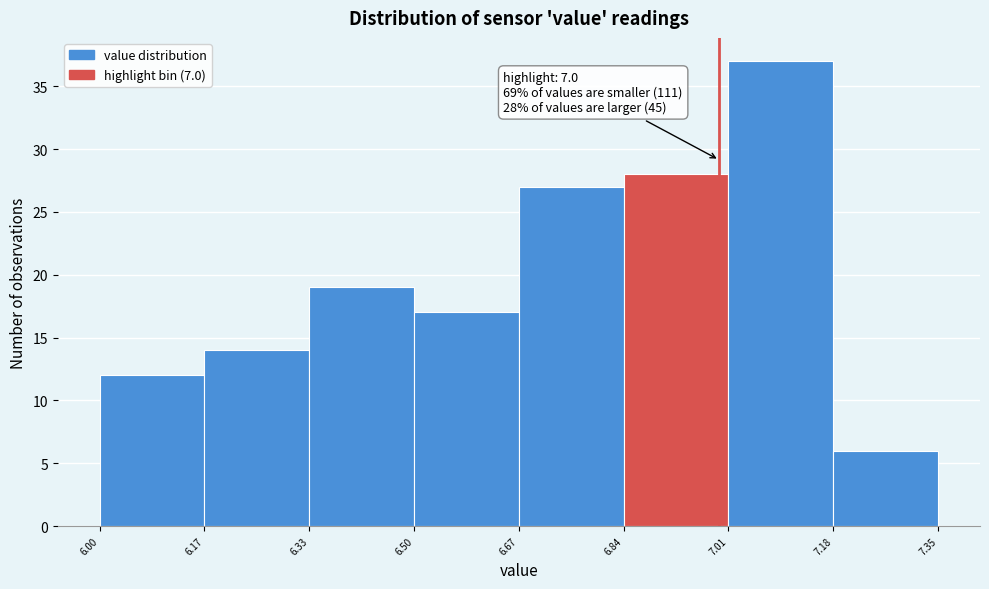

Which range on the x-axis has the tallest bar?

7.01 to 7.18